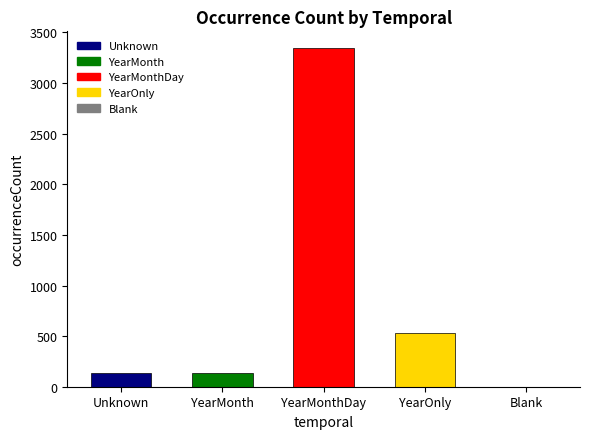

What is the sum of all values?

4151